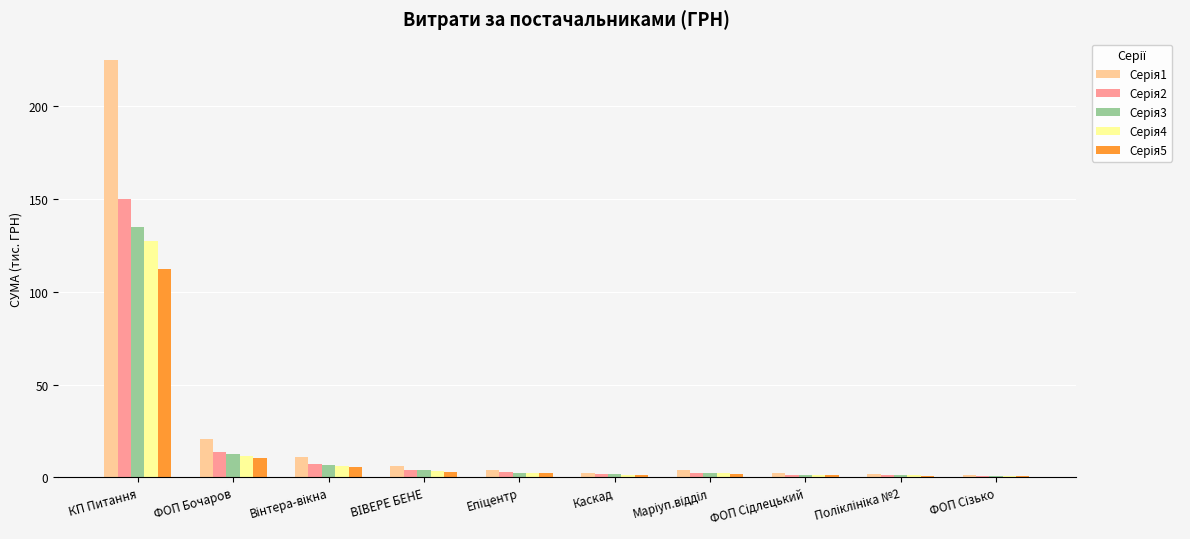

What is the maximum value shown in the chart?

225.0